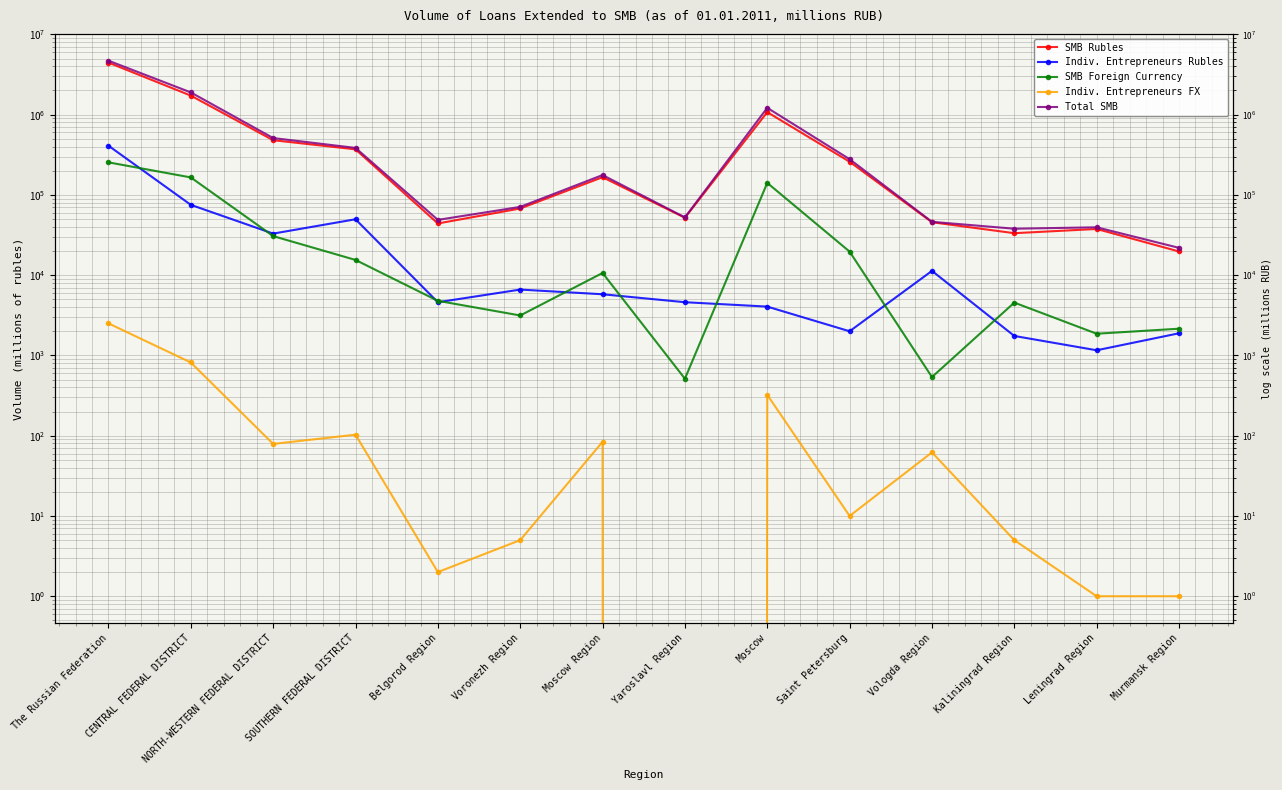

What is the sum of all SMB Rubles values?

8826848